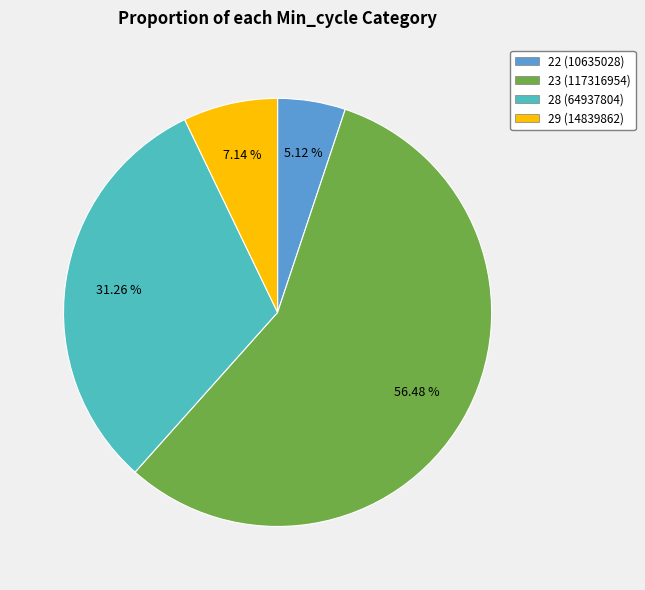

Between 28 (64937804) and 29 (14839862), which is larger?

28 (64937804)